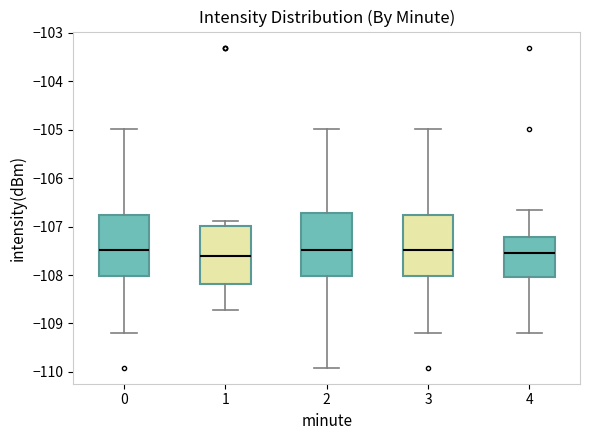

Reading left to right, read every box against the y-axis: the position of its median line, the range the box covers, and the ends of its whiskers. The values are not printed on the chart, so give them approximately, as read against the axis.

0: median -107.5, box -108.0 to -106.8, whiskers -109.2 to -105.0
1: median -107.6, box -108.2 to -107.0, whiskers -108.7 to -106.9
2: median -107.5, box -108.0 to -106.7, whiskers -109.9 to -105.0
3: median -107.5, box -108.0 to -106.8, whiskers -109.2 to -105.0
4: median -107.5, box -108.0 to -107.2, whiskers -109.2 to -106.7